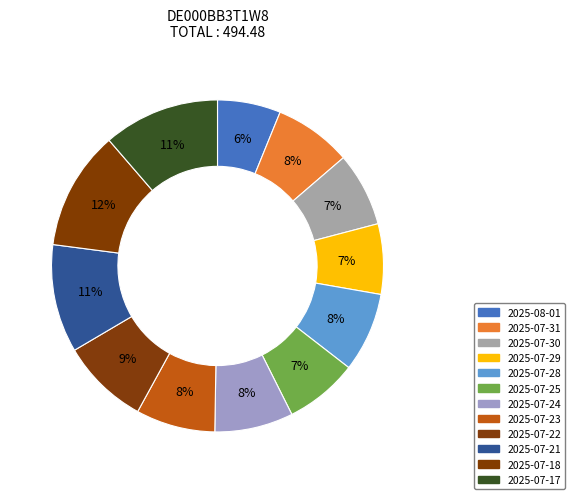

What percentage is NOT represented by 2025-07-23?

92.3%